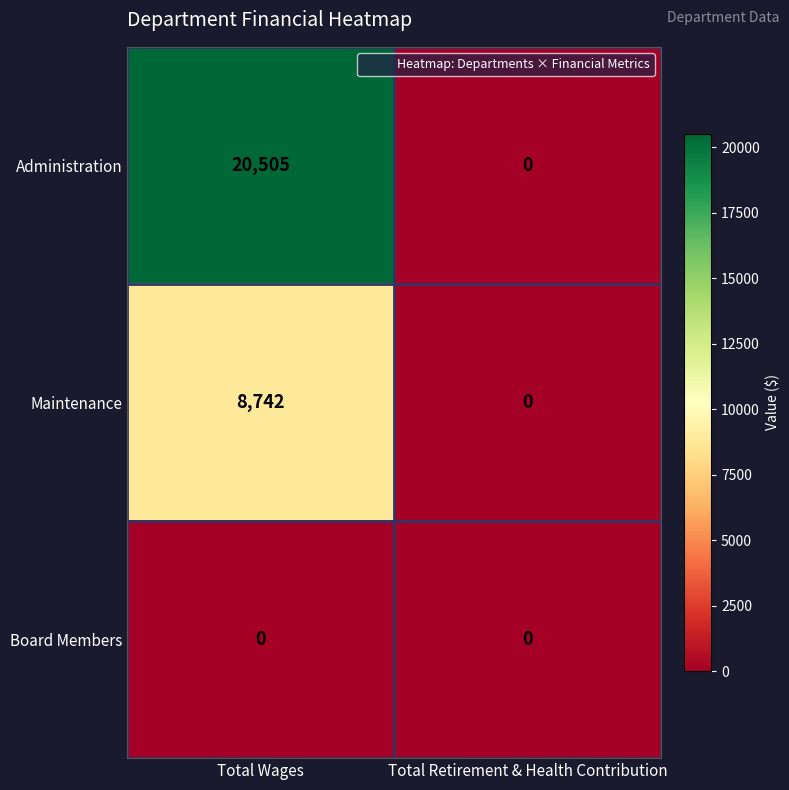

Which series has the largest total across all categories?

Administration